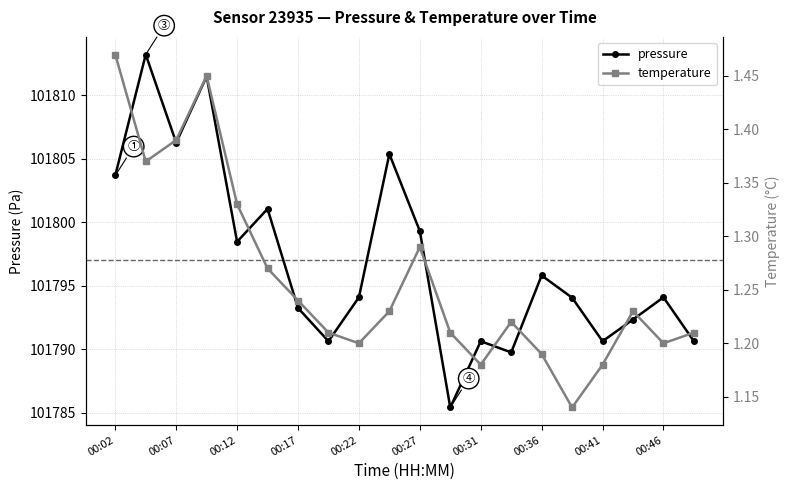

What are all the series names shown in the legend?

pressure, temperature